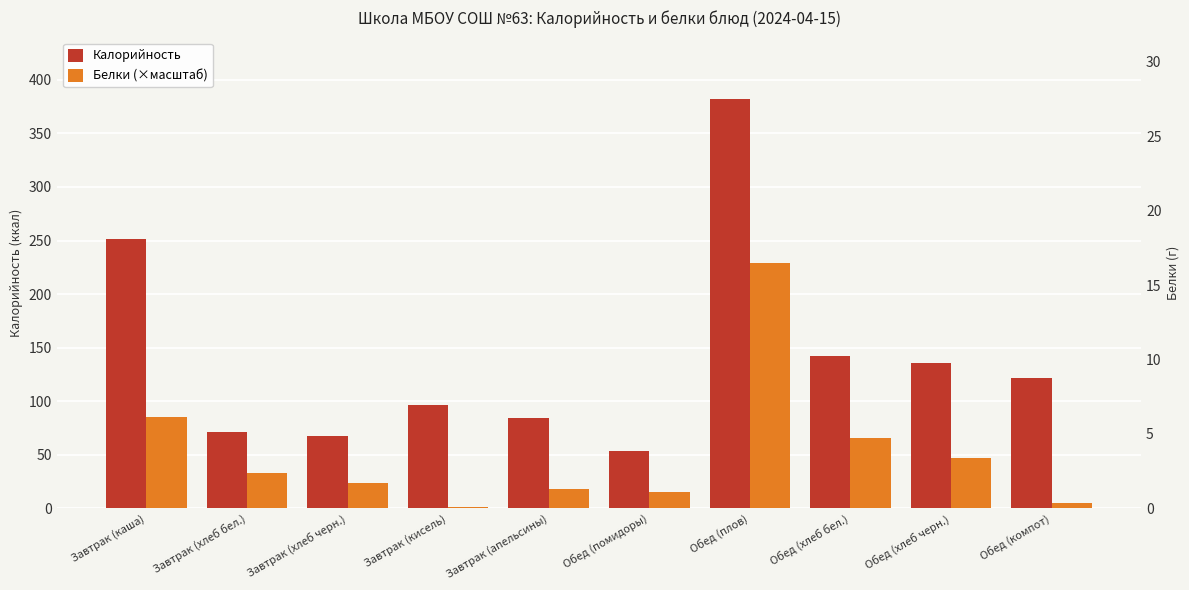

Reading right to left, extract all data points from this chart.

Калорийность: Обед (компот)=122.0	Обед (хлеб черн.)=136.0	Обед (хлеб бел.)=142.0	Обед (плов)=382.0	Обед (помидоры)=54.0	Завтрак (апельсины)=84.0	Завтрак (кисель)=97.0	Завтрак (хлеб черн.)=68.0	Завтрак (хлеб бел.)=71.0	Завтрак (каша)=251.0
Белки (×масштаб): Обед (компот)=4.9	Обед (хлеб черн.)=46.7	Обед (хлеб бел.)=65.3	Обед (плов)=229.2	Обед (помидоры)=15.3	Завтрак (апельсины)=17.8	Завтрак (кисель)=1.4	Завтрак (хлеб черн.)=23.4	Завтрак (хлеб бел.)=32.7	Завтрак (каша)=84.9